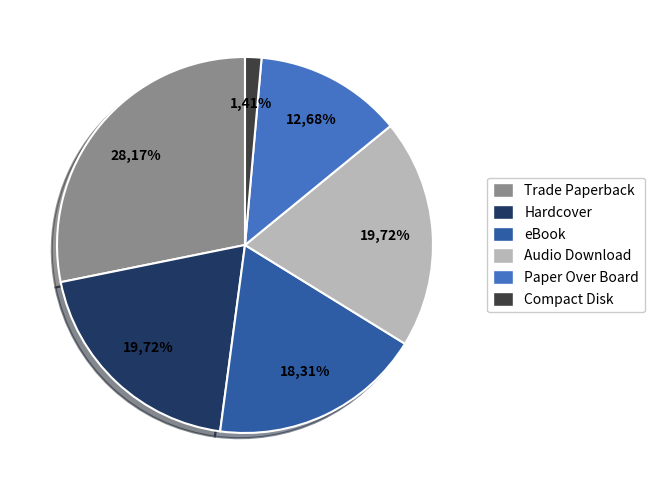

How many slices are in this pie chart?

6